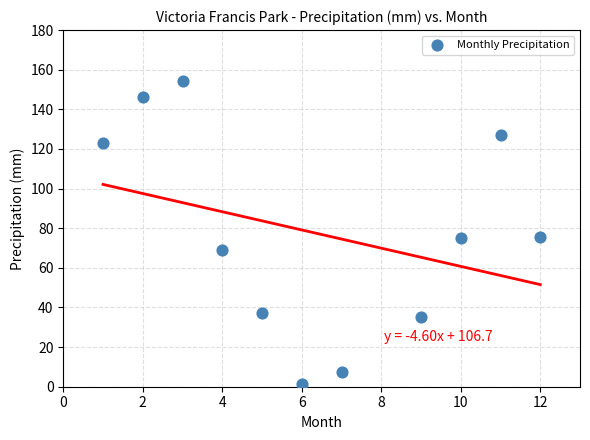

What is the range of Y values (max minus min)?

152.8